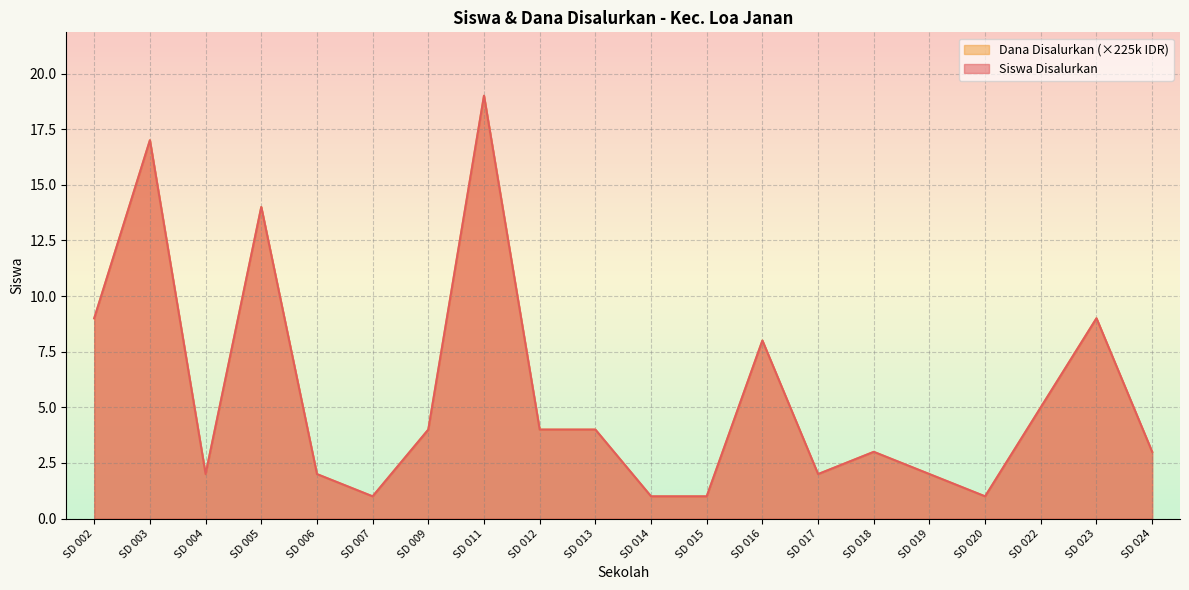

What is the value of the Siswa Disalurkan point at the 13th from the left?

8